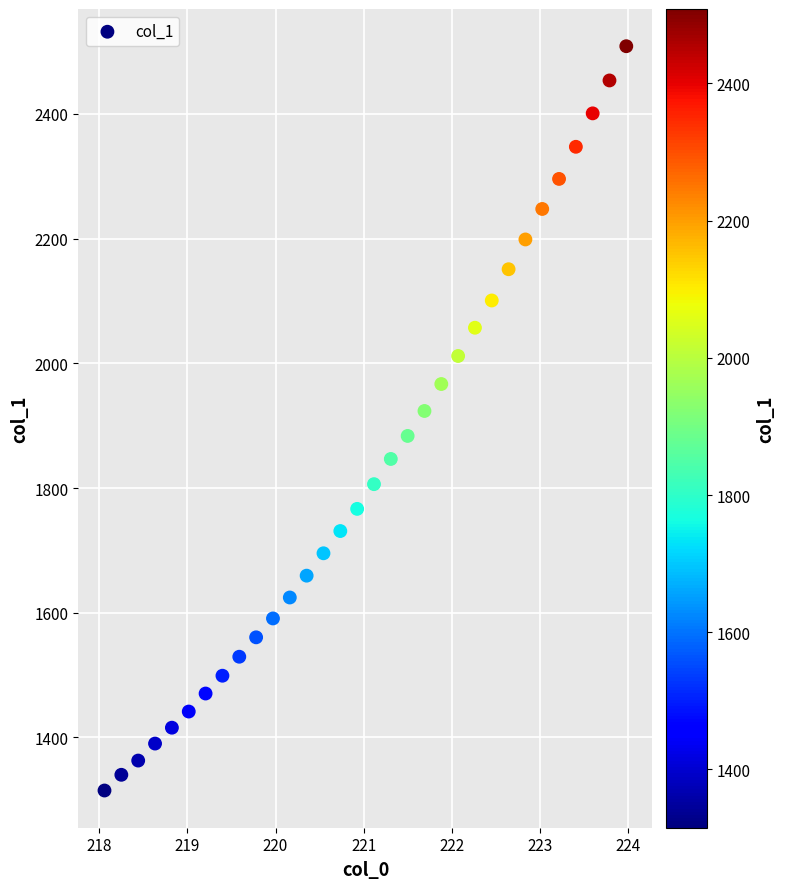

What is the range of X values (max minus min)?

5.9